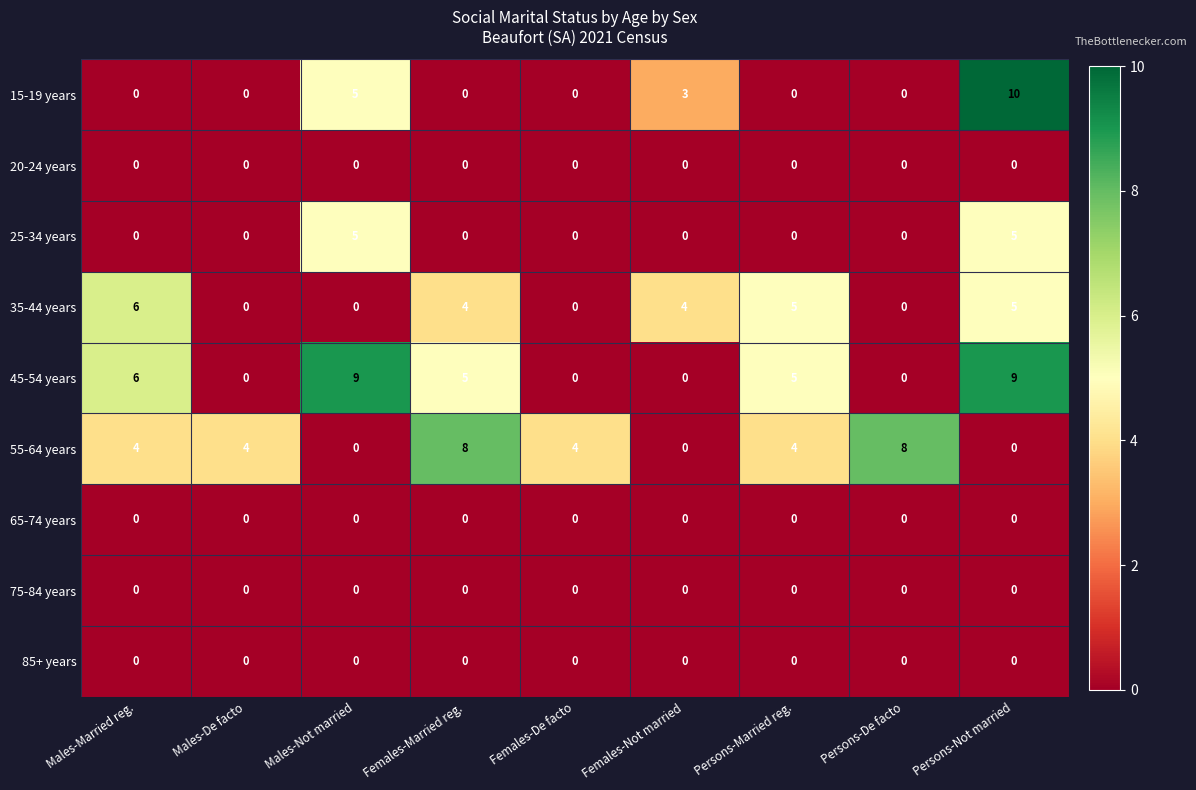

What is the sum of the 15-19 years values at Persons-Not married and Females-De facto?

10